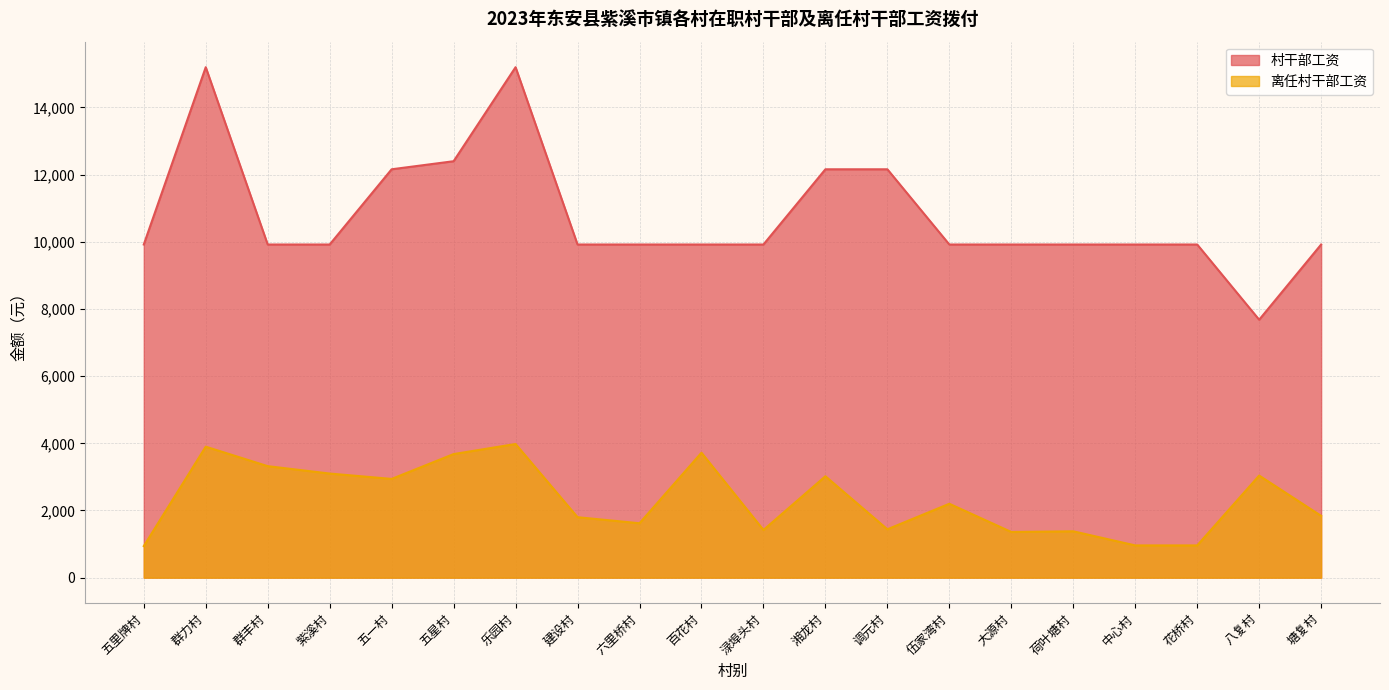

What are all the series names shown in the legend?

村干部工资, 离任村干部工资